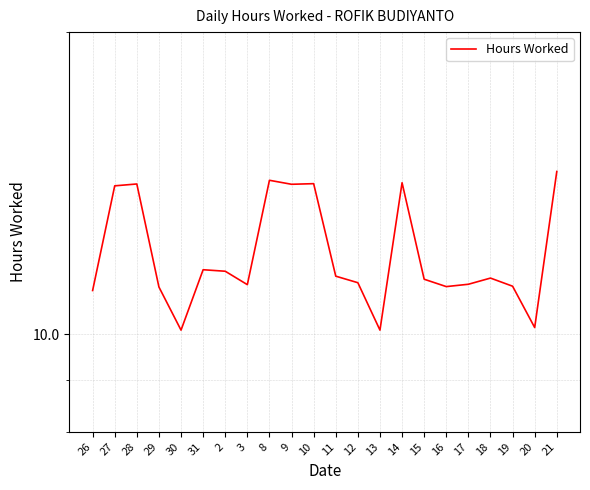

List the labels in order of value, largest first.

21, 8, 14, 10, 28, 9, 27, 31, 2, 11, 18, 15, 12, 17, 3, 19, 16, 29, 26, 20, 30, 13